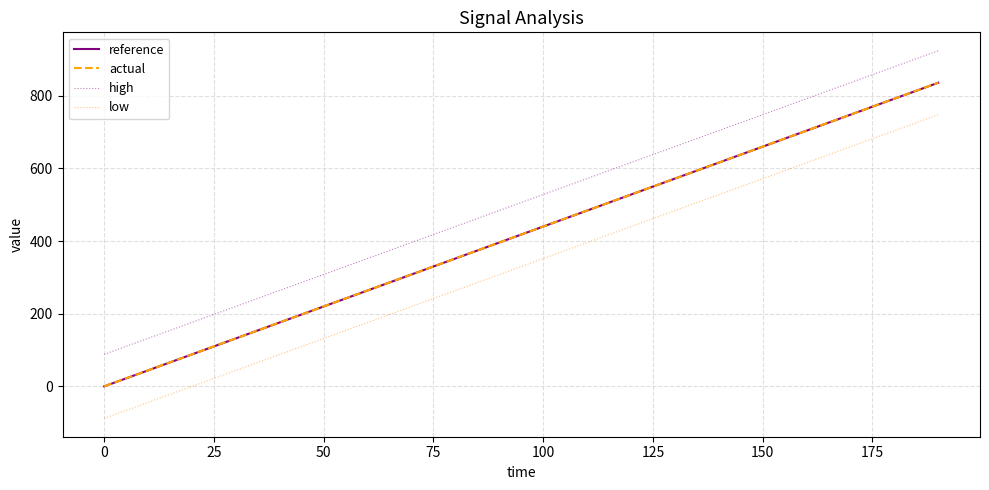

What is the maximum value for reference?

836.0